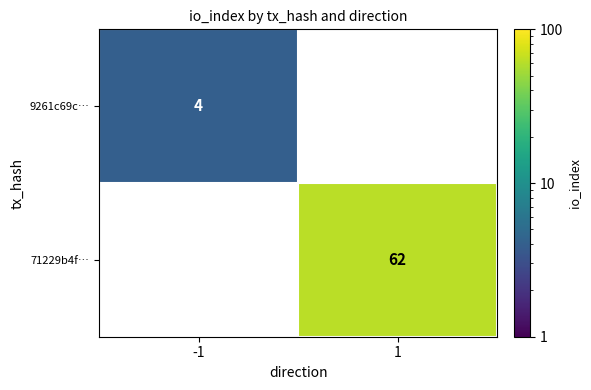

Count the number of data series in this chart.

2